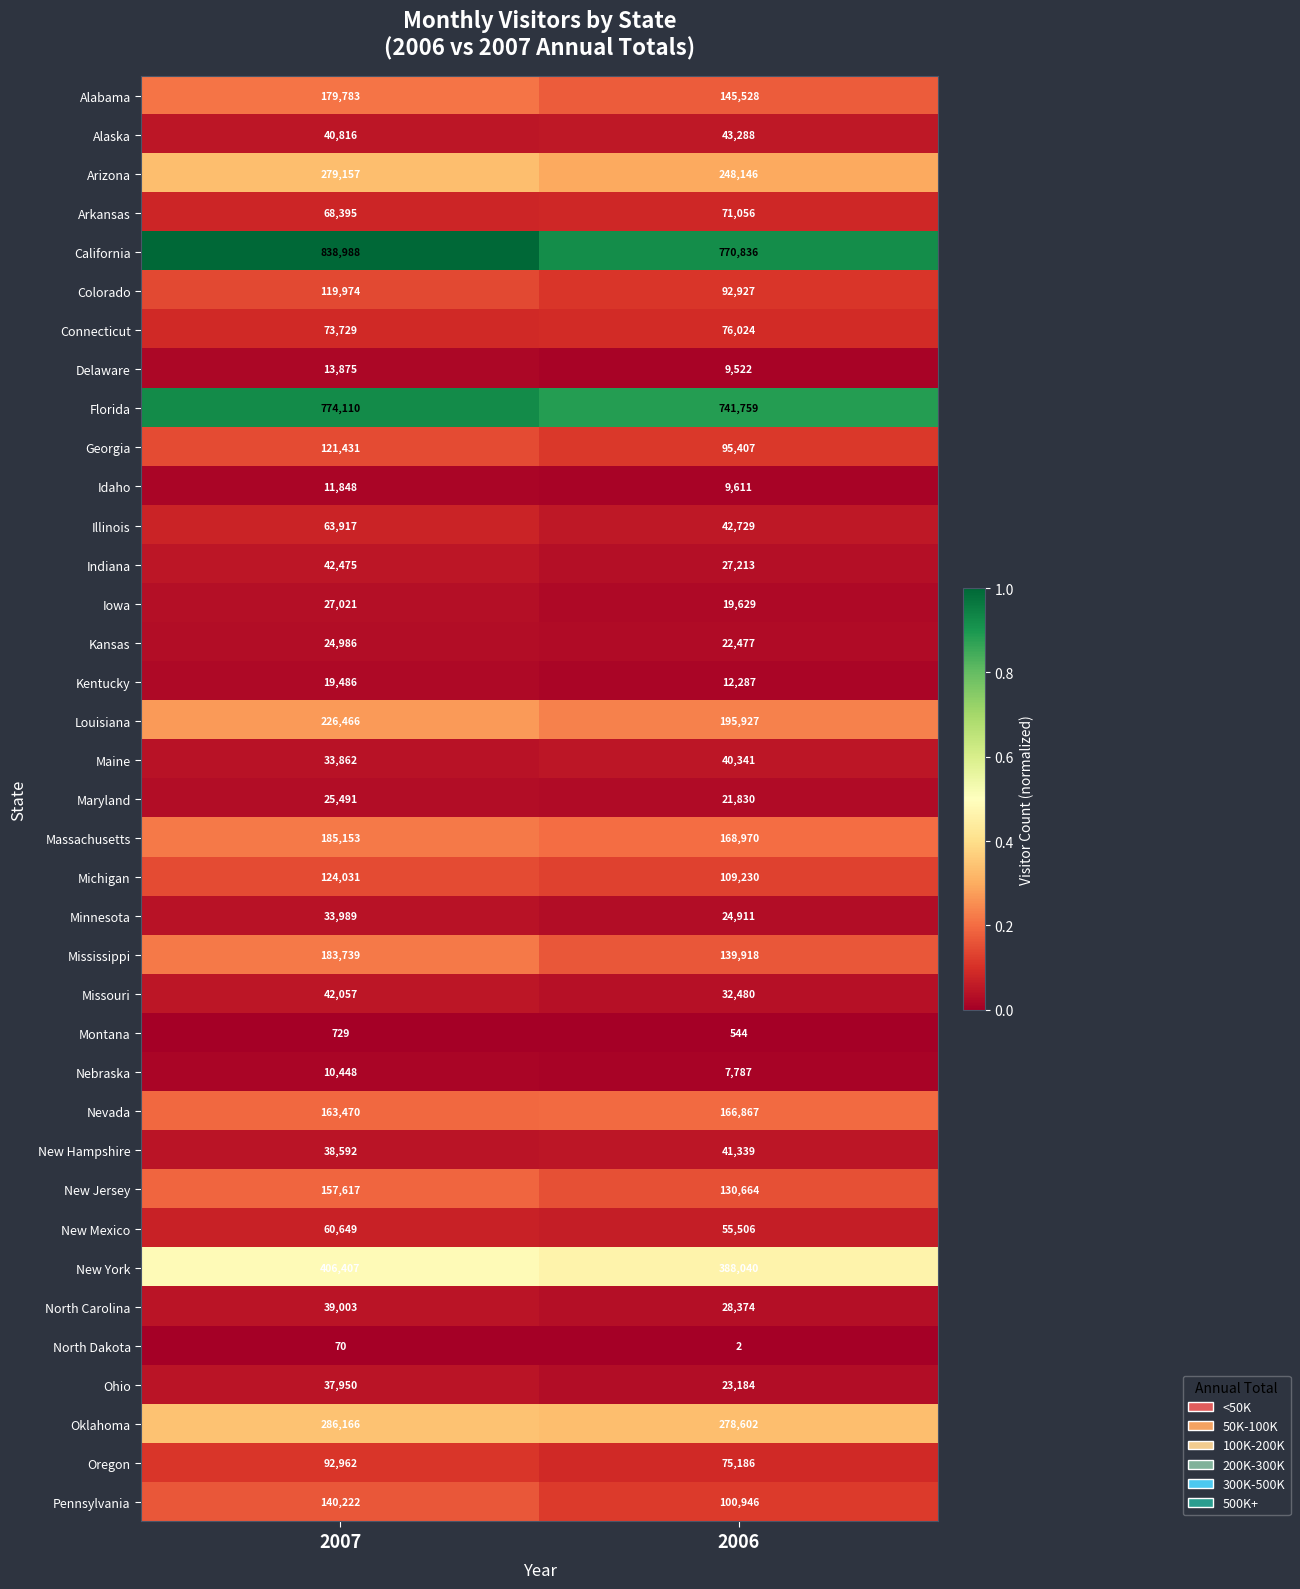

At which label is Kansas closest to 23731?

2006